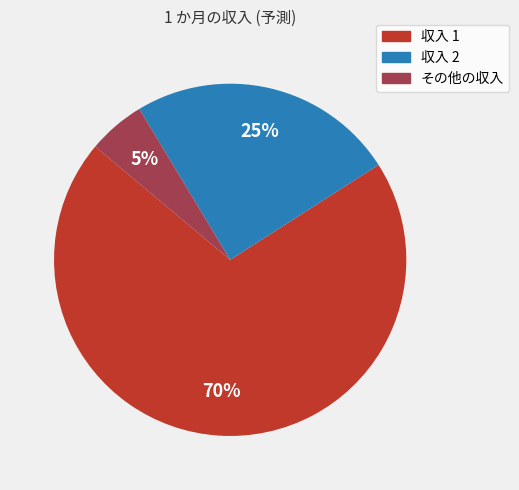

What is the smallest slice in the pie chart?

その他の収入